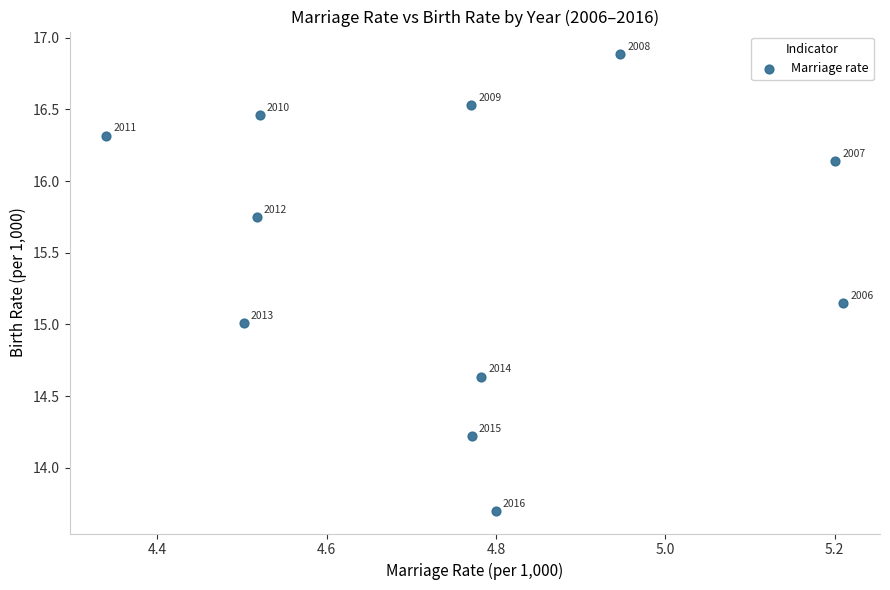

What Y value in the scatter plot is closest to 15?

15.0